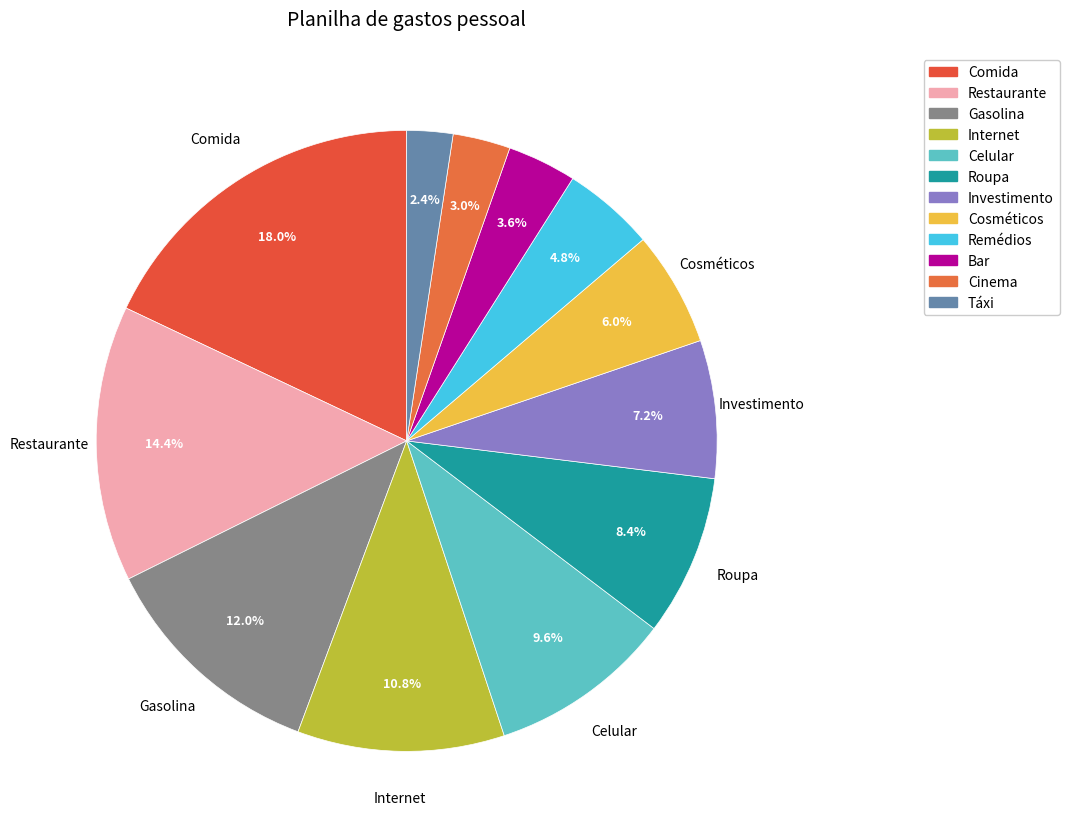

Is there a majority slice in this chart?

No